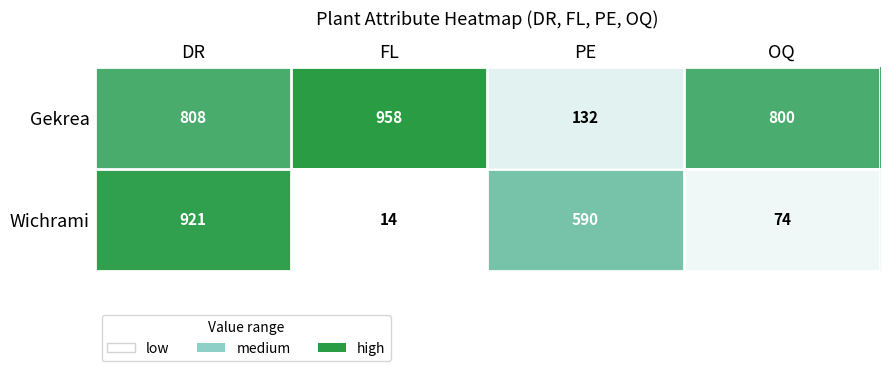

What is the highest value of the Gekrea series?

958